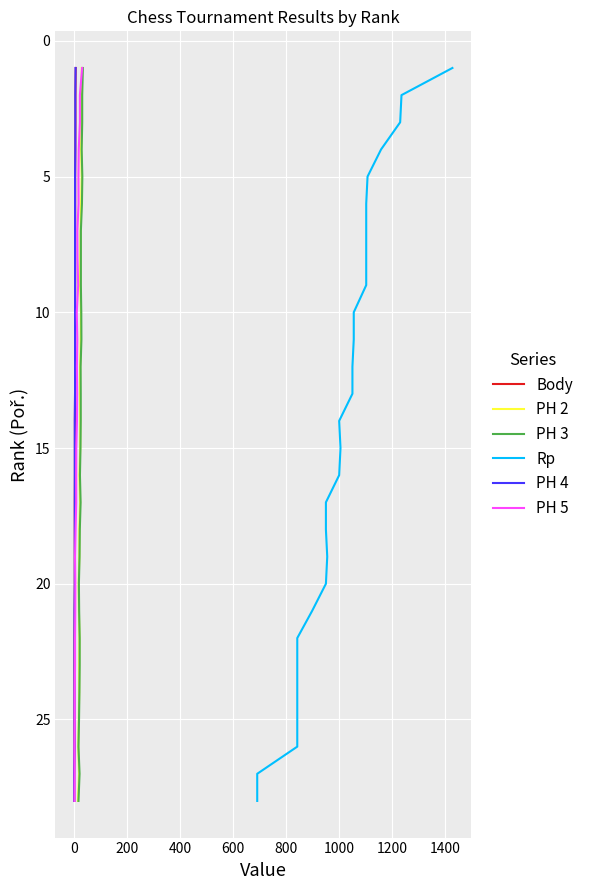

What is the difference between the second highest and second lowest values in the PH 2 series?

25